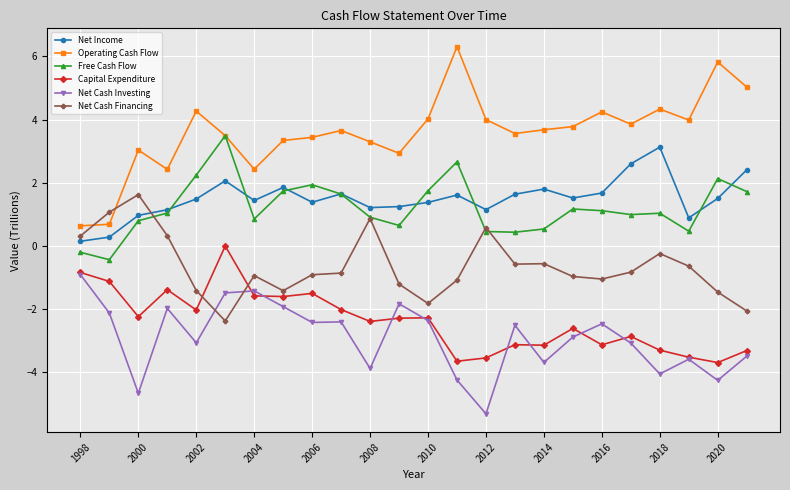

True or false: Net Cash Investing has more than 2 points higher than both neighbors.

True